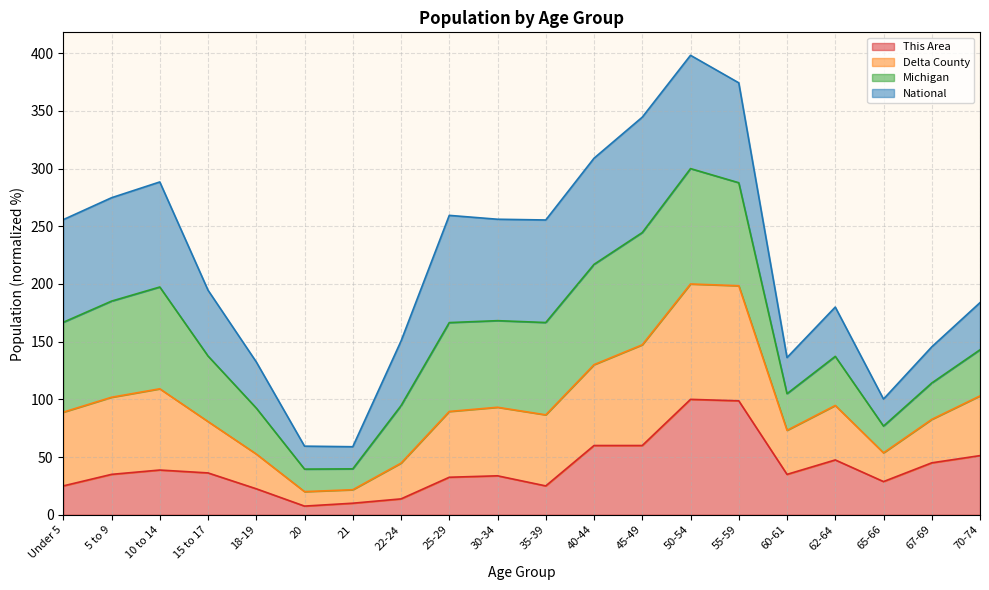

In Delta County, how many points are lower than both neighbors (excluding endpoints)?

4